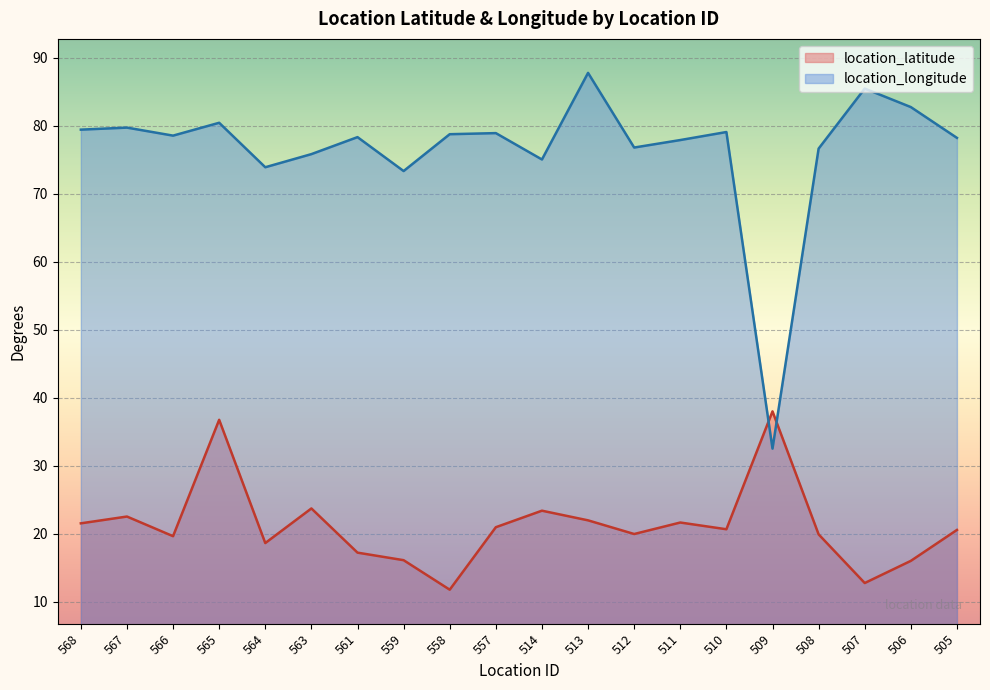

Which label corresponds to the smallest value in the chart?

558